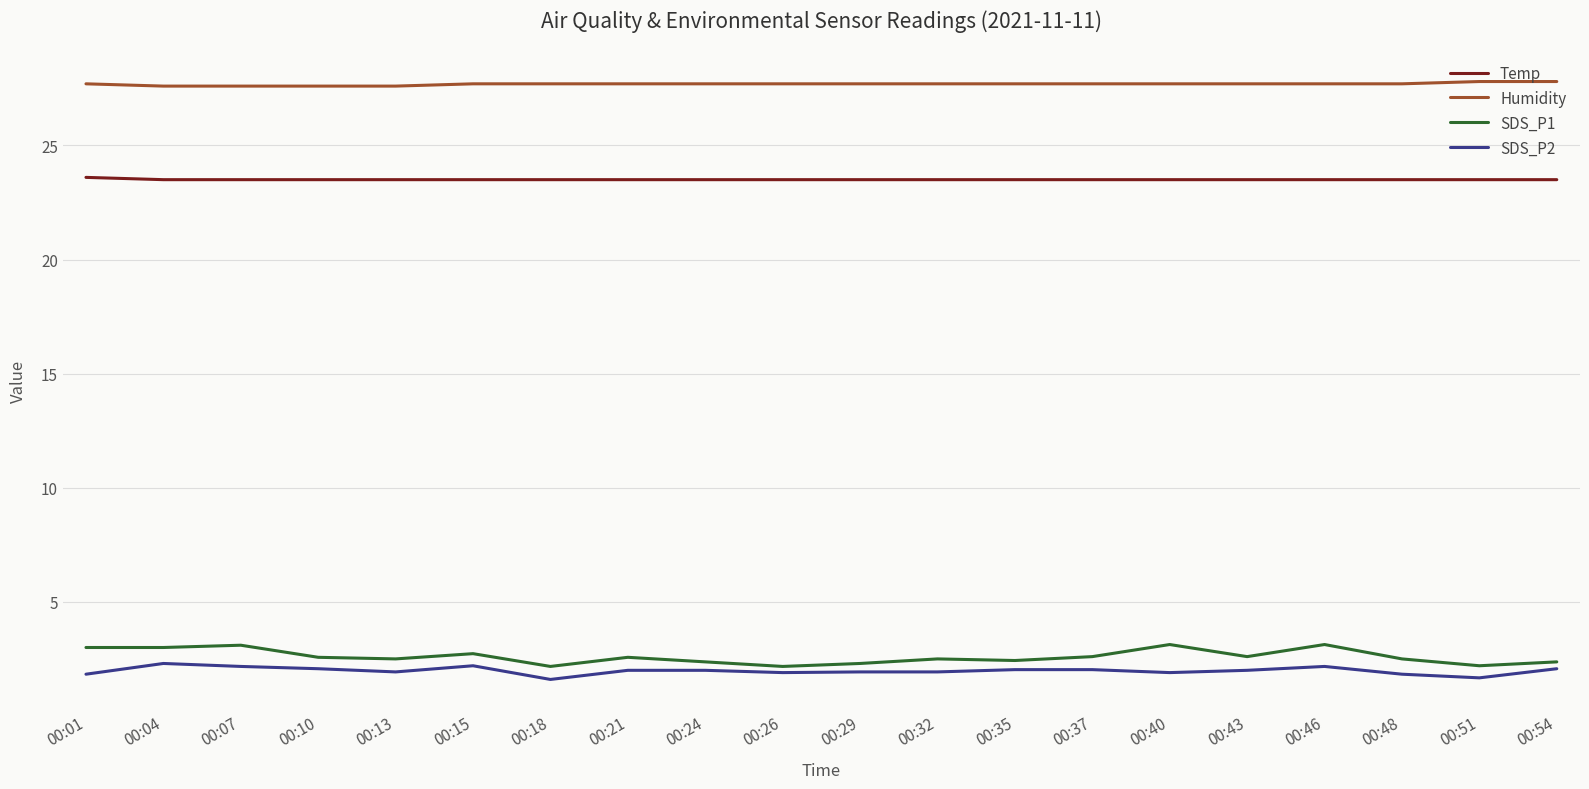

Where does the SDS_P2 series first go above 2?

00:04